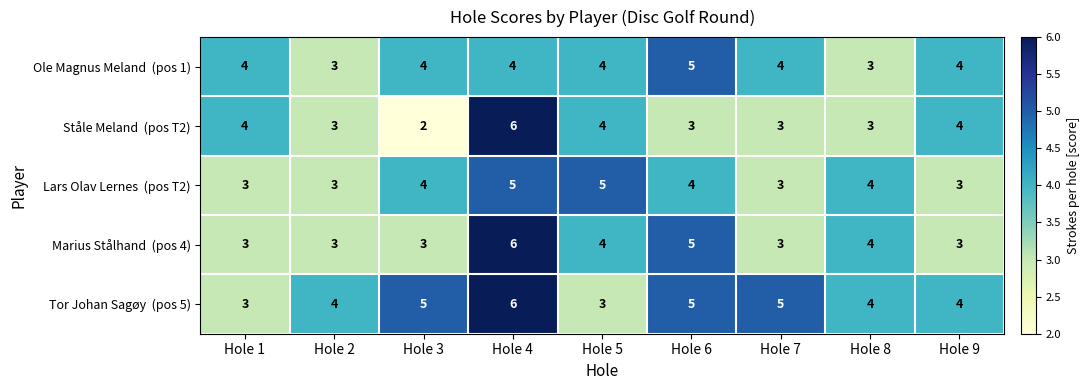

What is the difference between the highest and lowest values at Hole 9?

1